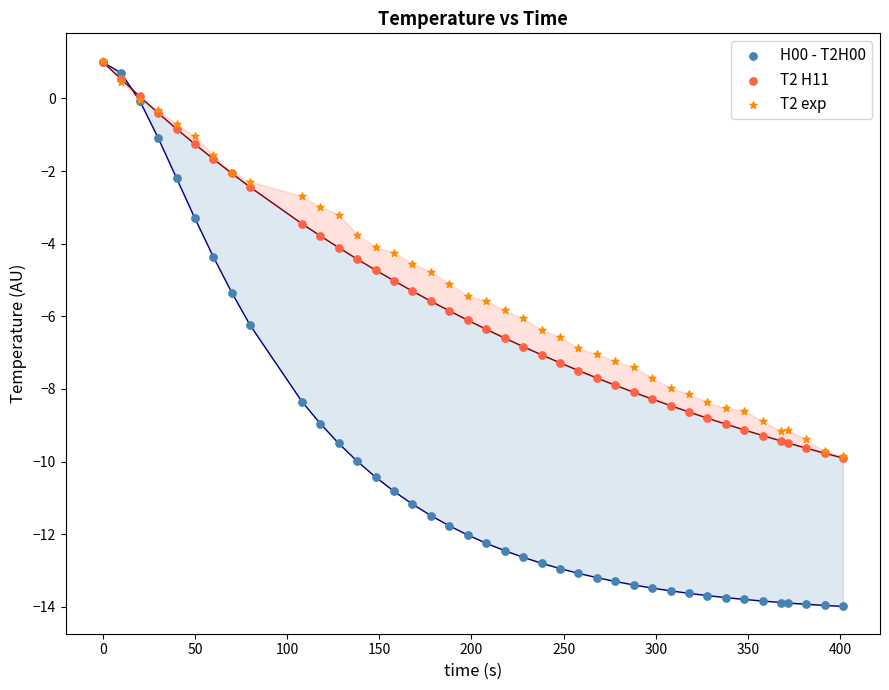

Which series has the widest spread of Y values?

H00 - T2H00